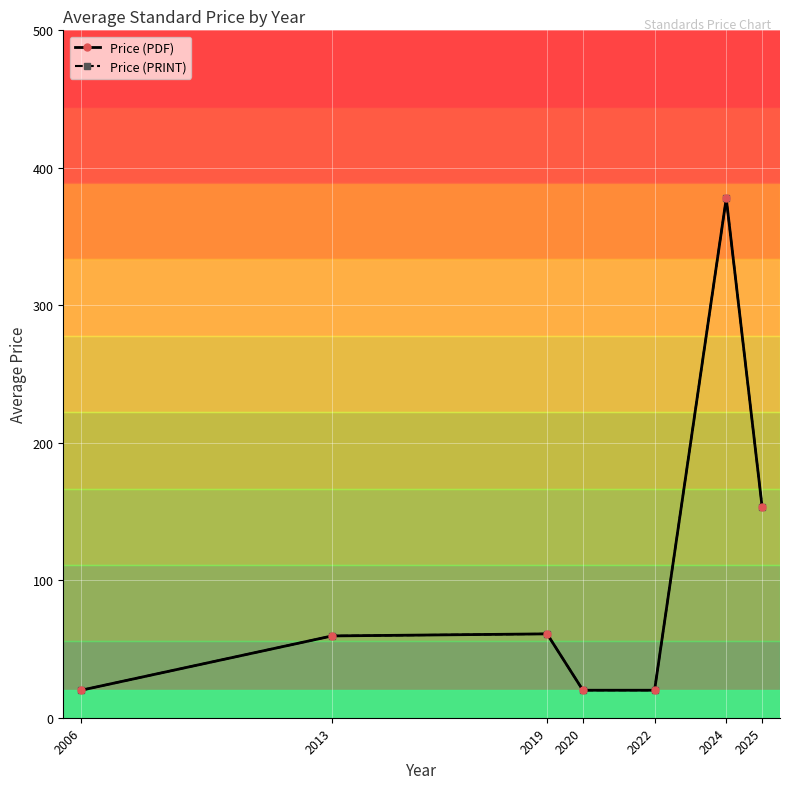

Is this an area chart (filled region under the line)?

No